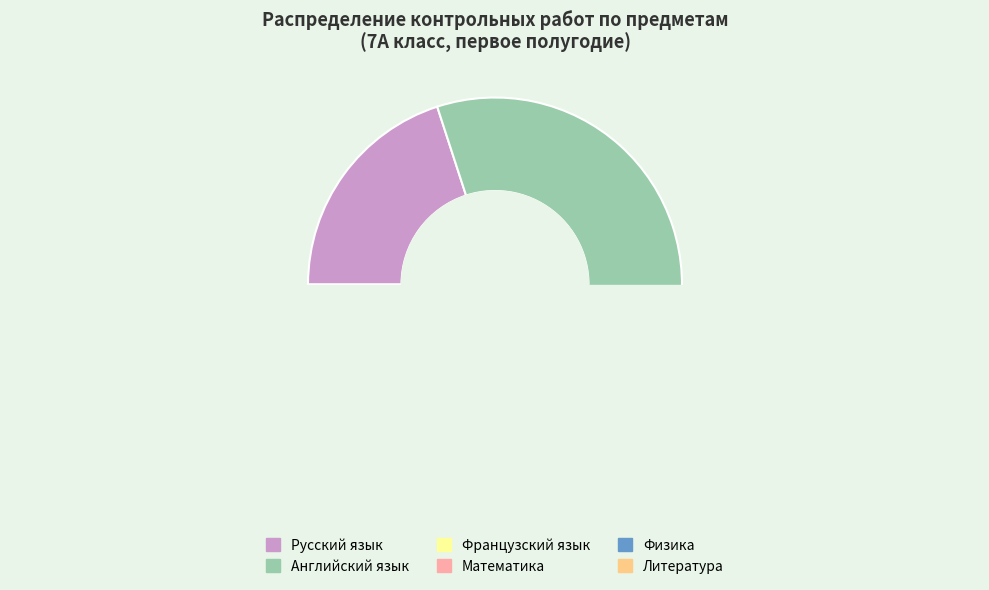

What is the smallest slice in the pie chart?

Литература